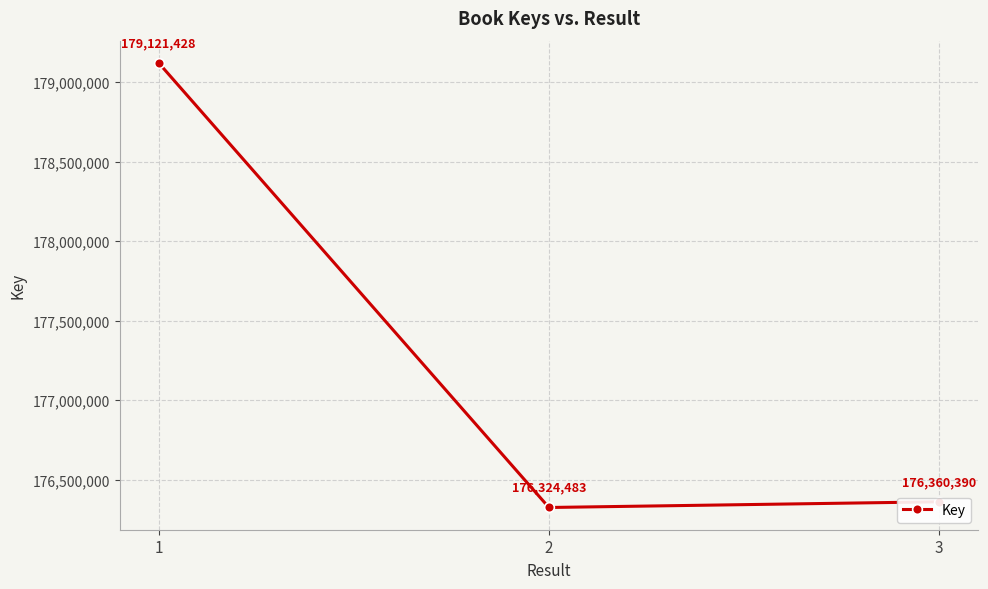

Rank the categories by value from highest to lowest.

1, 3, 2